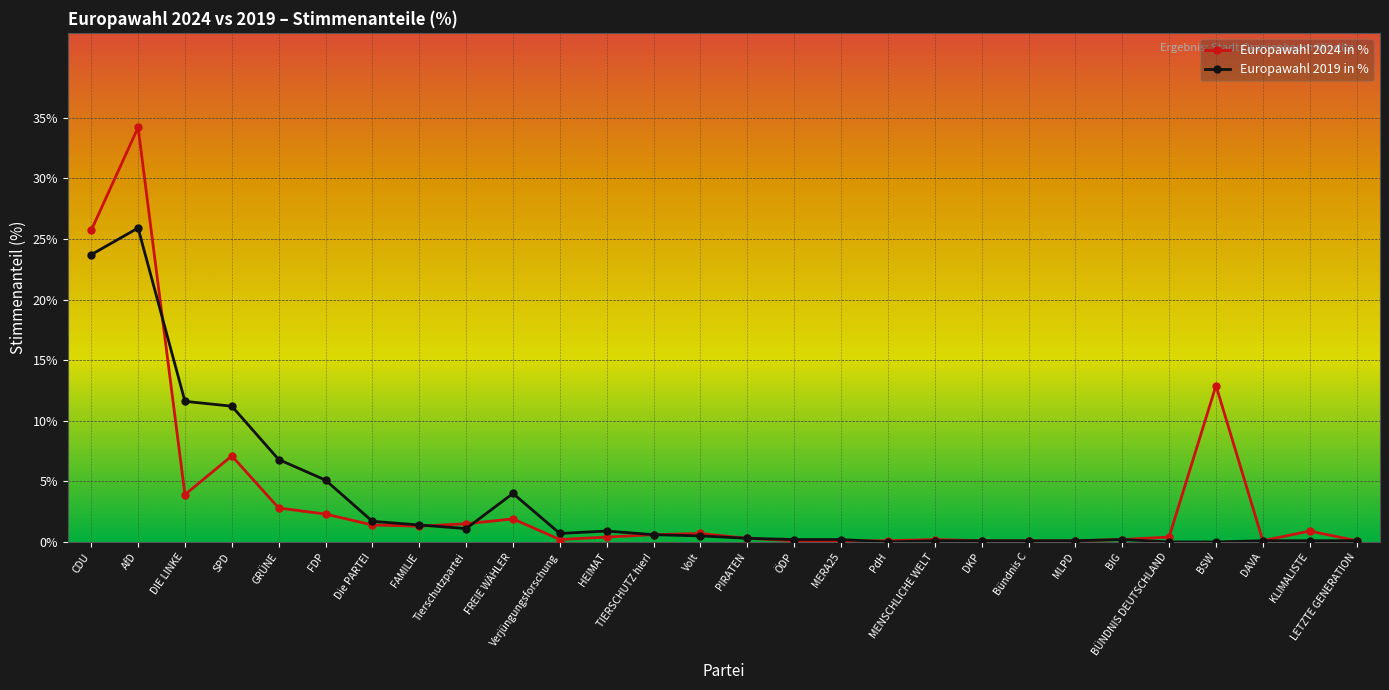

Which label corresponds to the largest value in the chart?

AfD